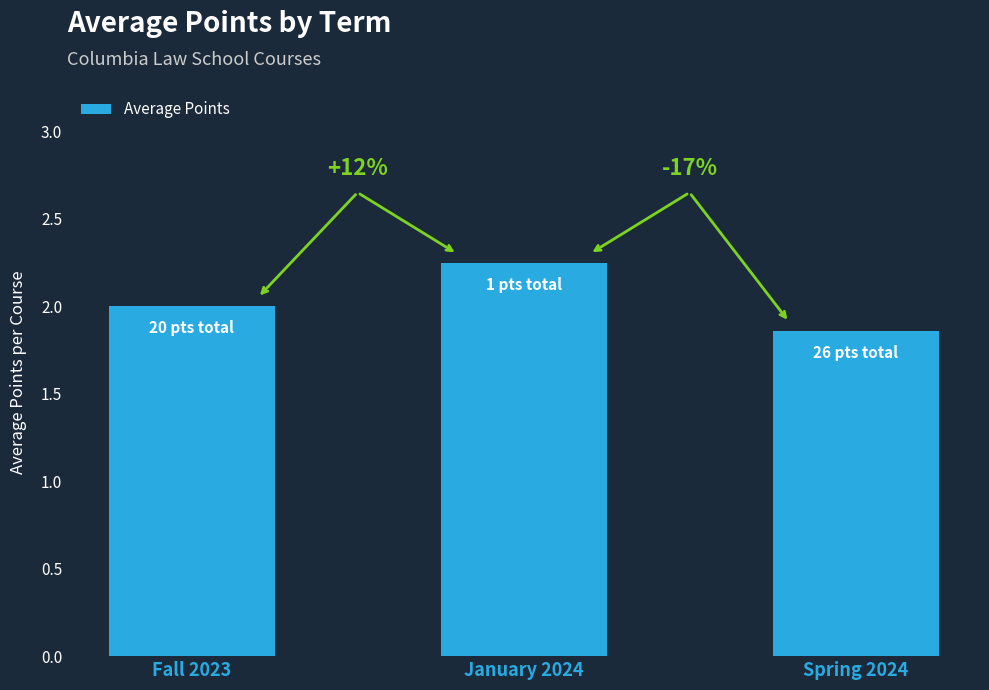

How many bars are there in total?

3